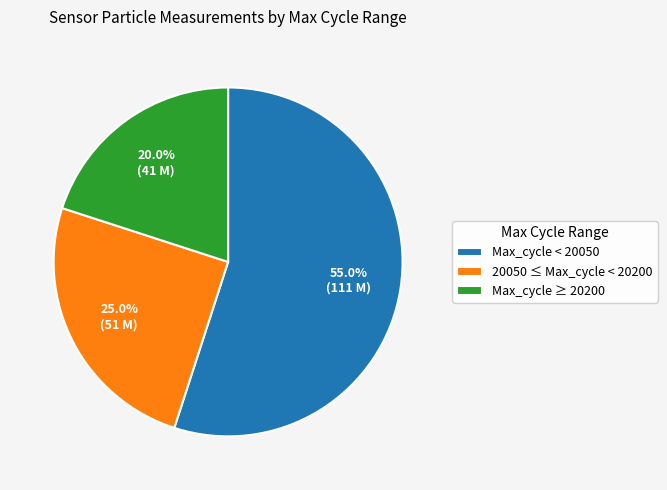

Is there a majority slice in this chart?

Yes